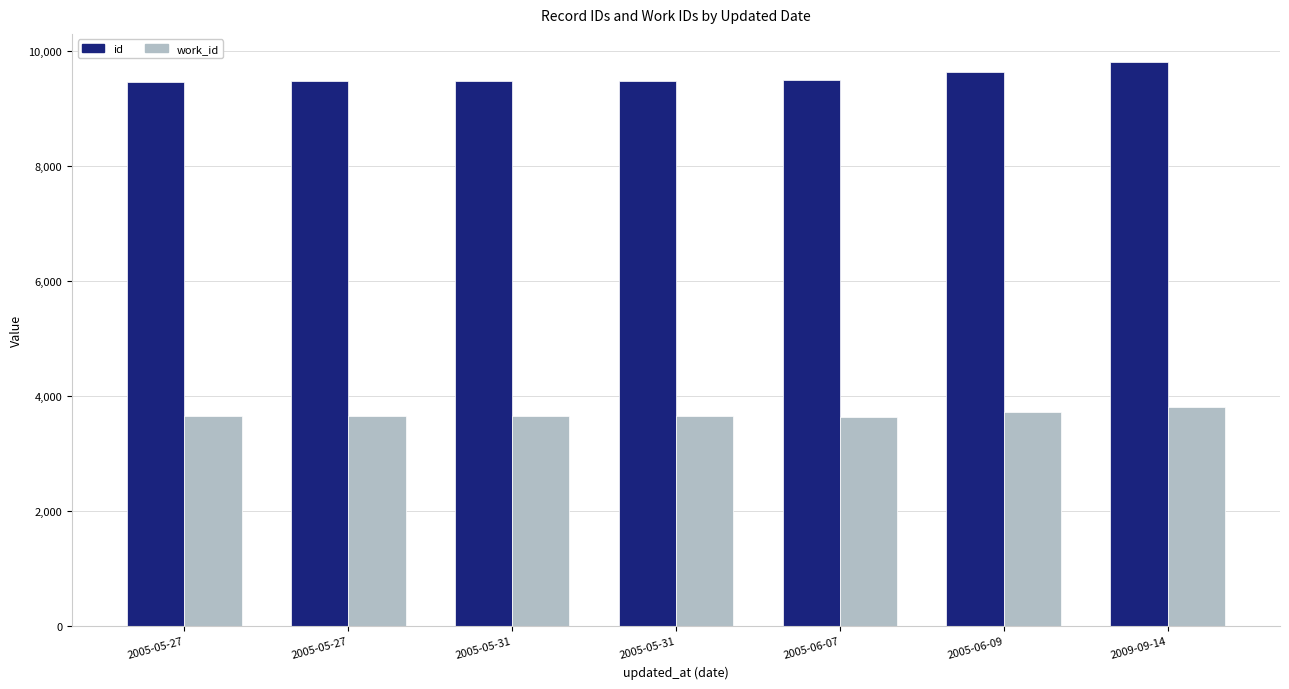

How many data points in id are less than 9486?

3